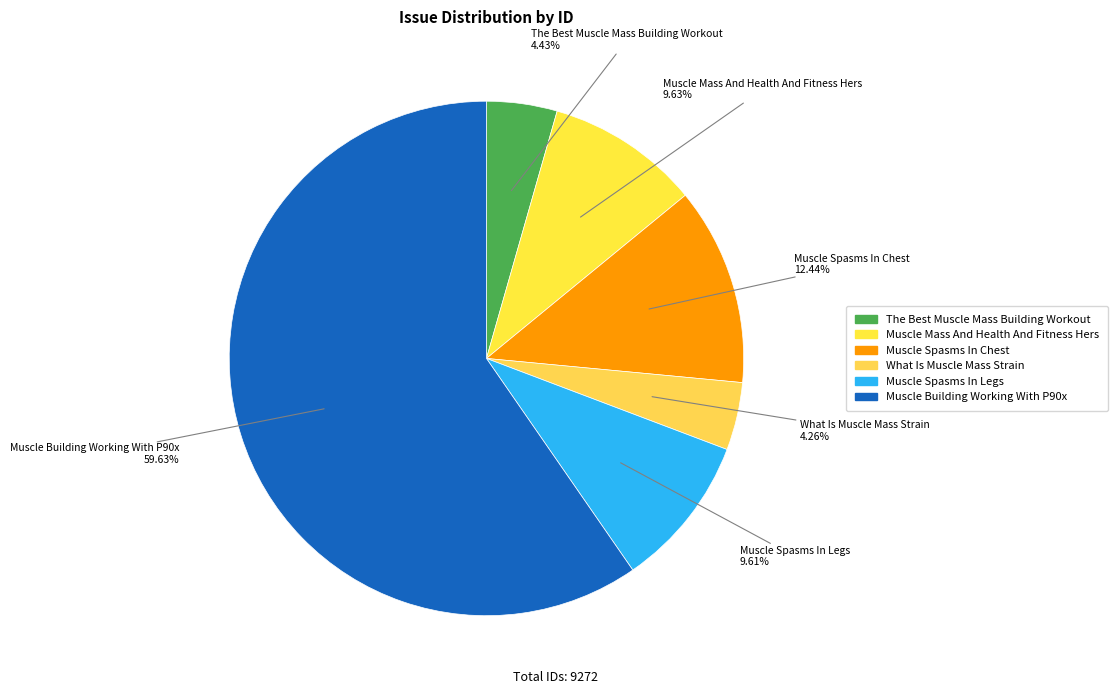

Between Muscle Mass And Health And Fitness Hers and Muscle Building Working With P90x, which is larger?

Muscle Building Working With P90x